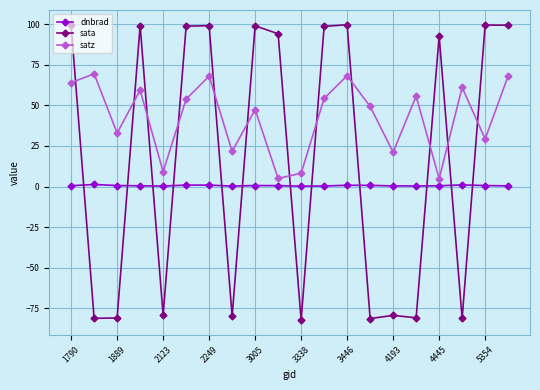

What is the maximum value shown in the chart?

99.6